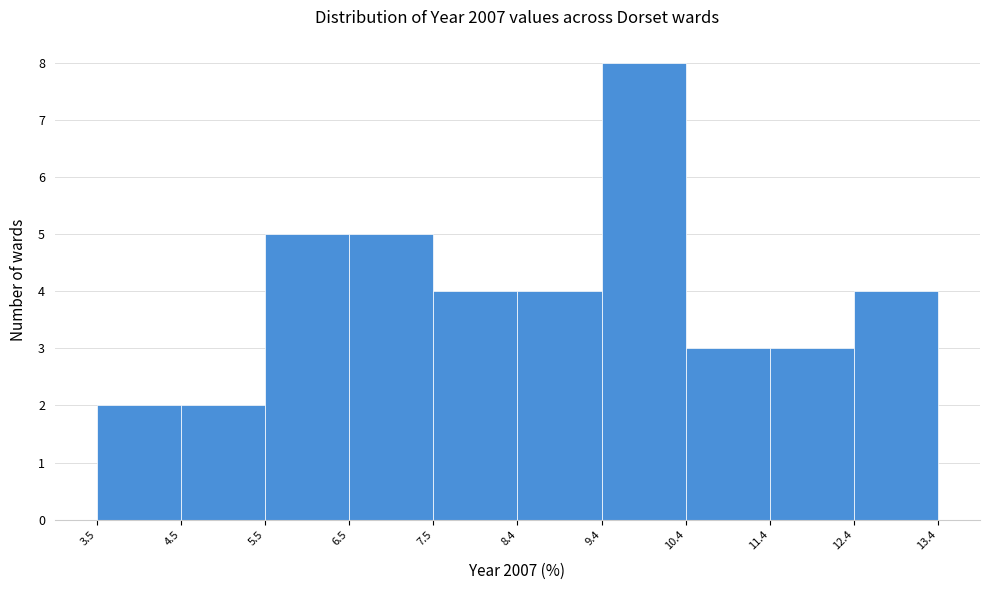

How tall is the bar that spans 6.5 to 7.5 on the x-axis? The values are not printed on the chart, so give them approximately, as read against the axis.

5